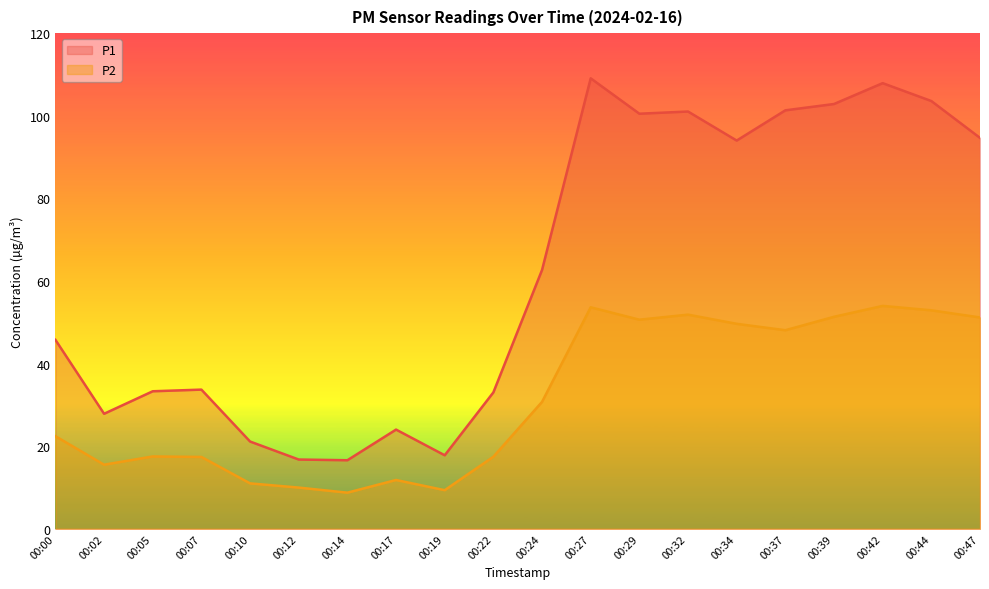

True or false: P1 and P2 cross at least once.

False